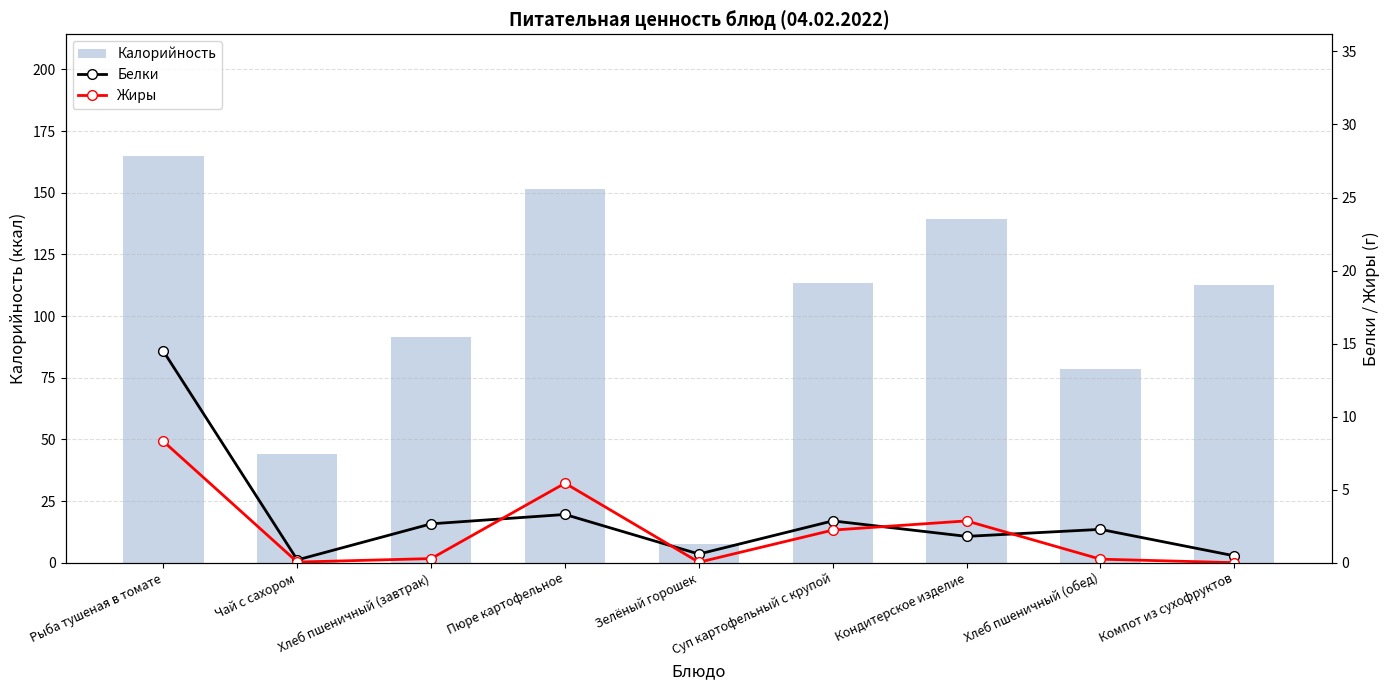

How many distinct data groups are displayed?

3